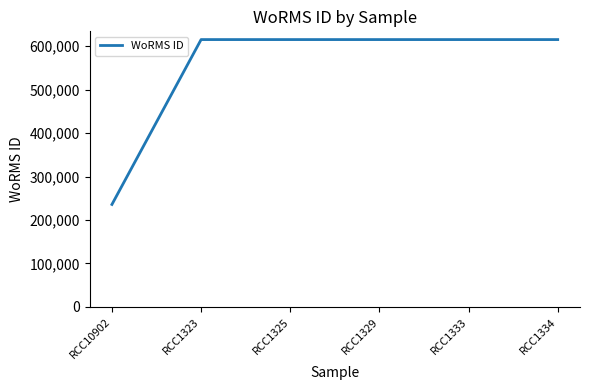

What is the ratio of the value at RCC1334 to the value at RCC1323?

1.0